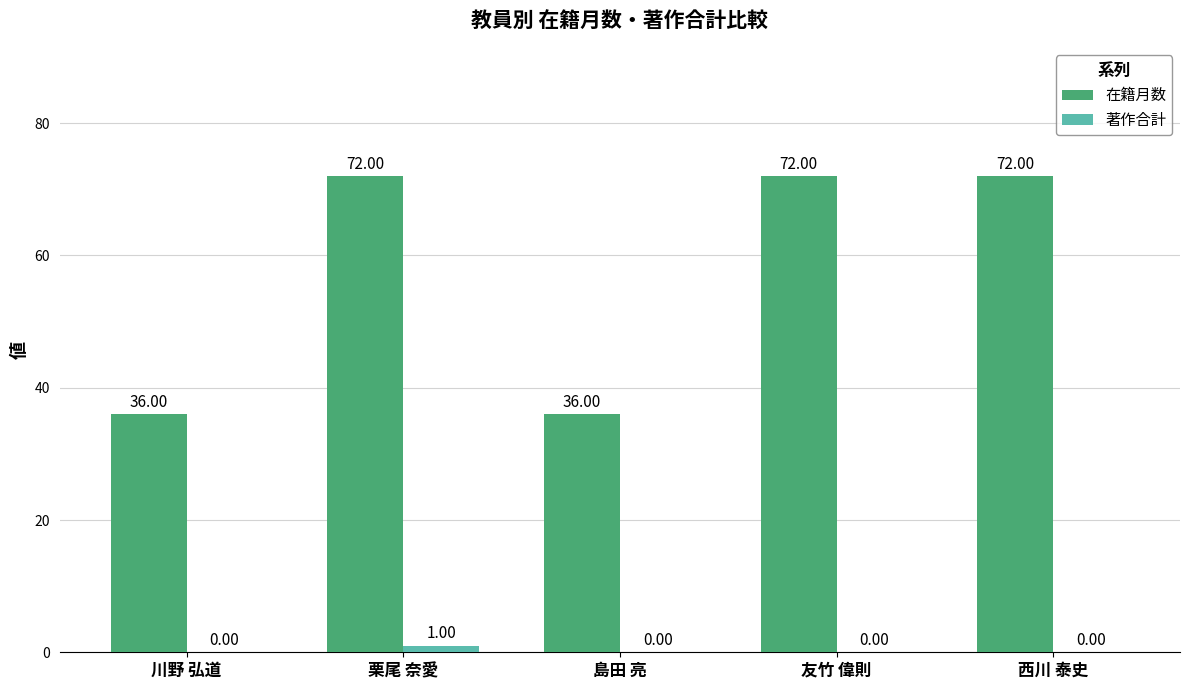

Is the value of 在籍月数 at 西川 泰史 greater than the value of 著作合計 at 友竹 偉則?

Yes